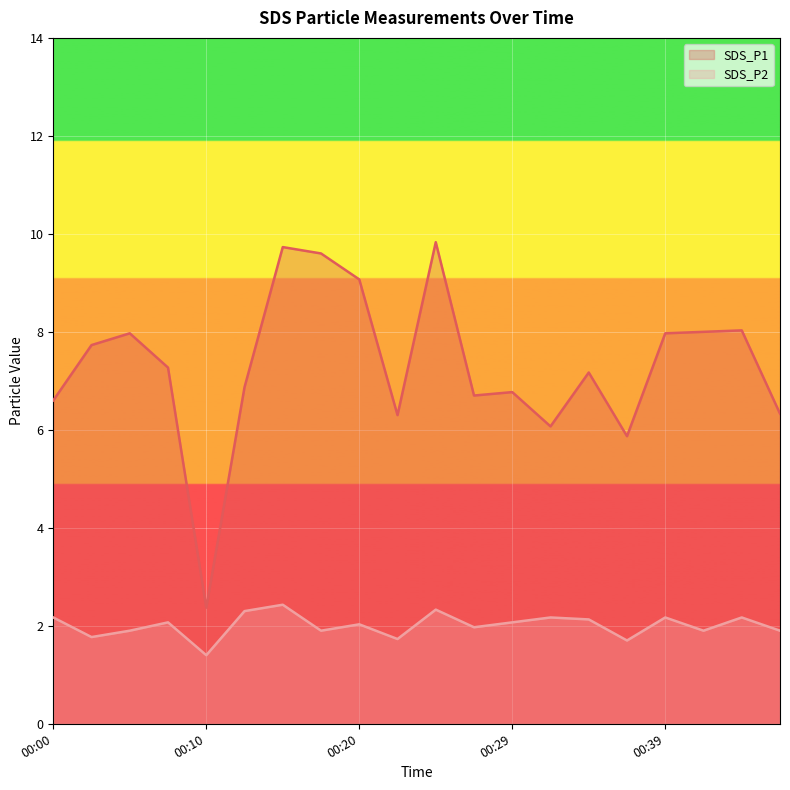

Which category has the lowest value in the SDS_P1 series?

00:10